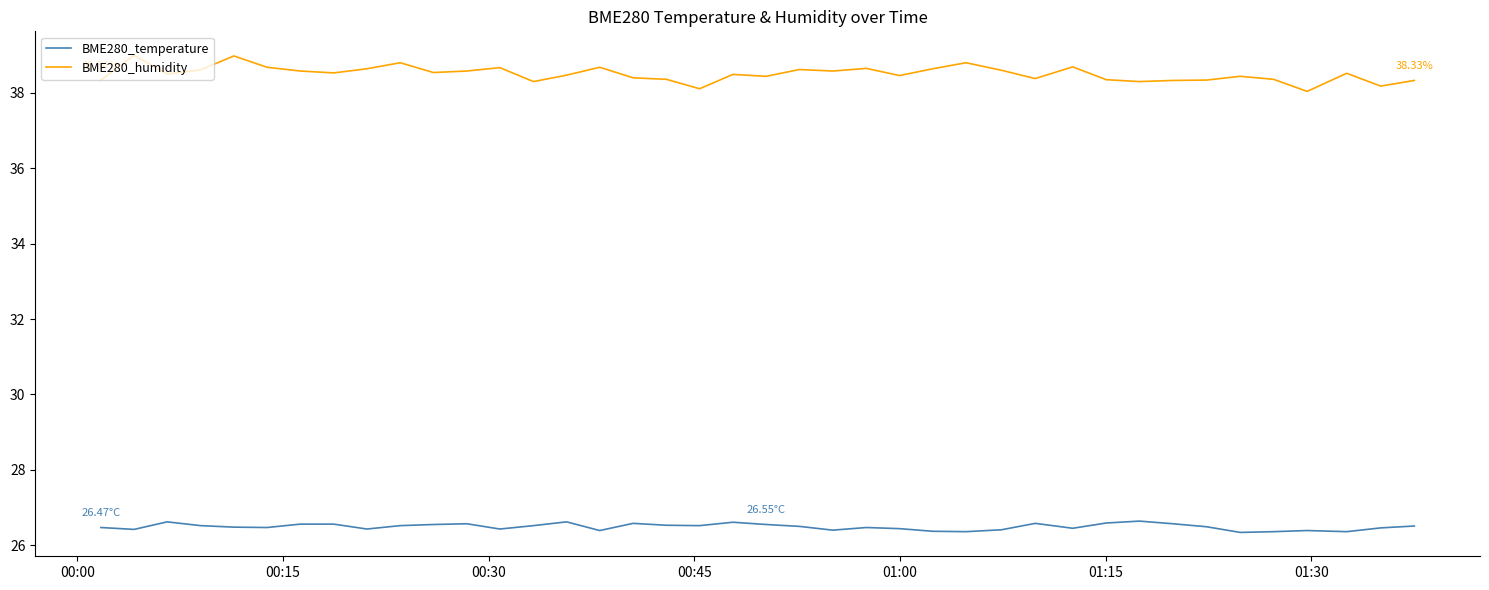

Which series has the widest spread of values?

BME280_humidity